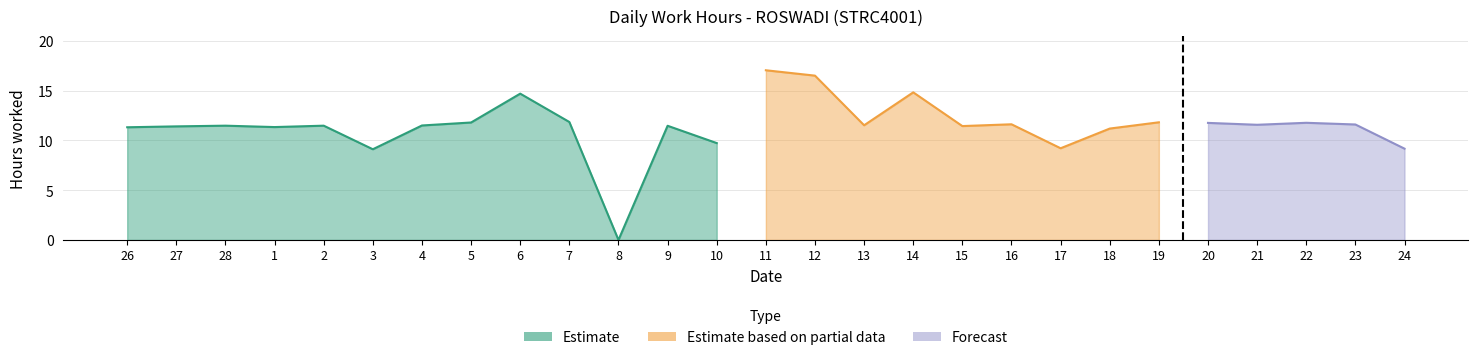

The chart shows a value of 11.6 at 16. True or false?

True